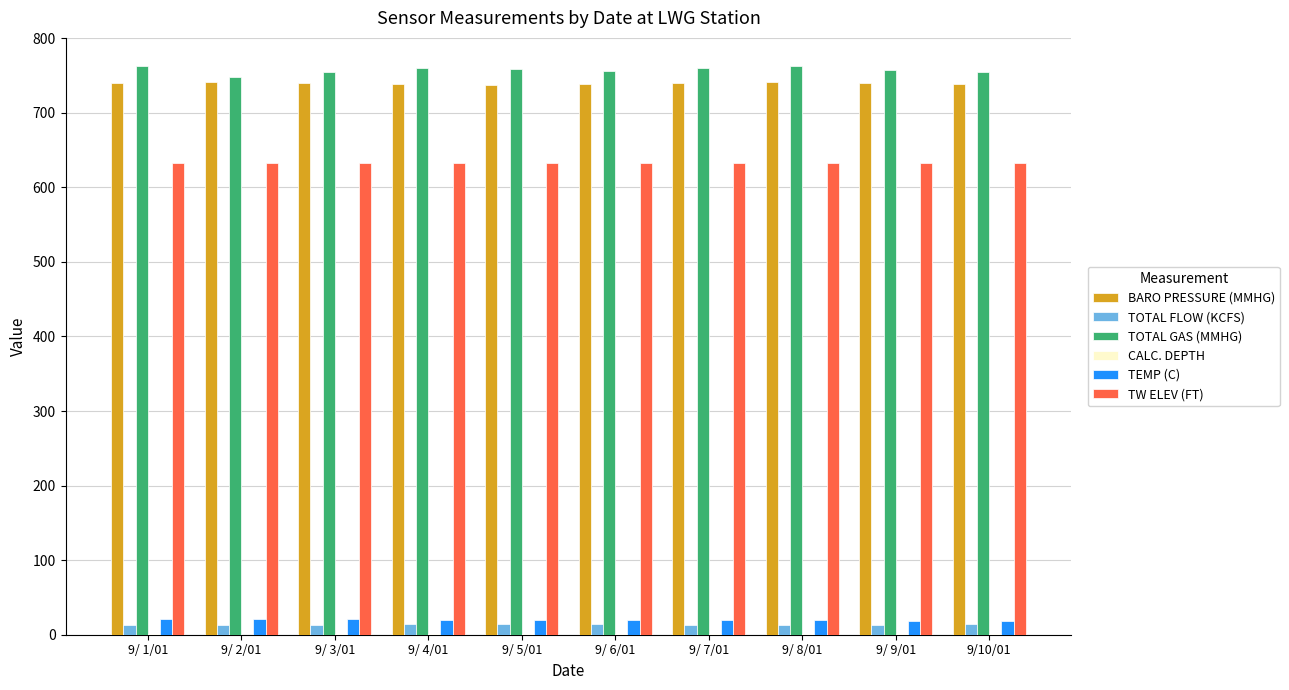

How many groups of bars are there?

10